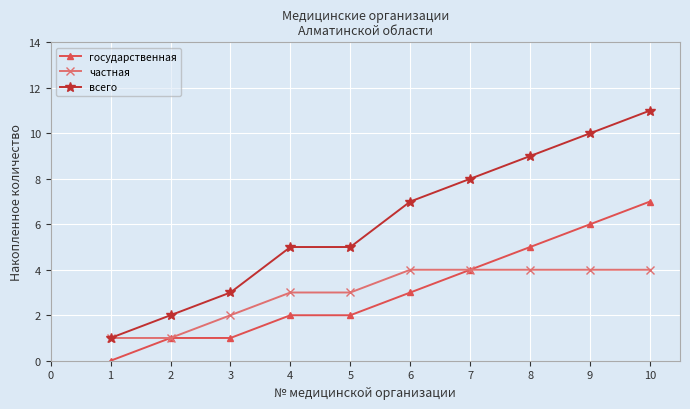

Between 3 and 4, which series saw the biggest shift?

всего